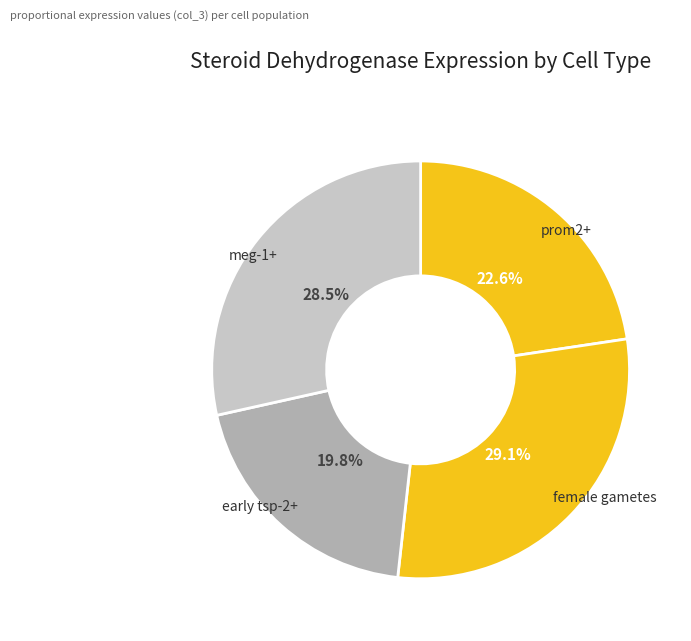

Which slice is the smallest?

early tsp-2+